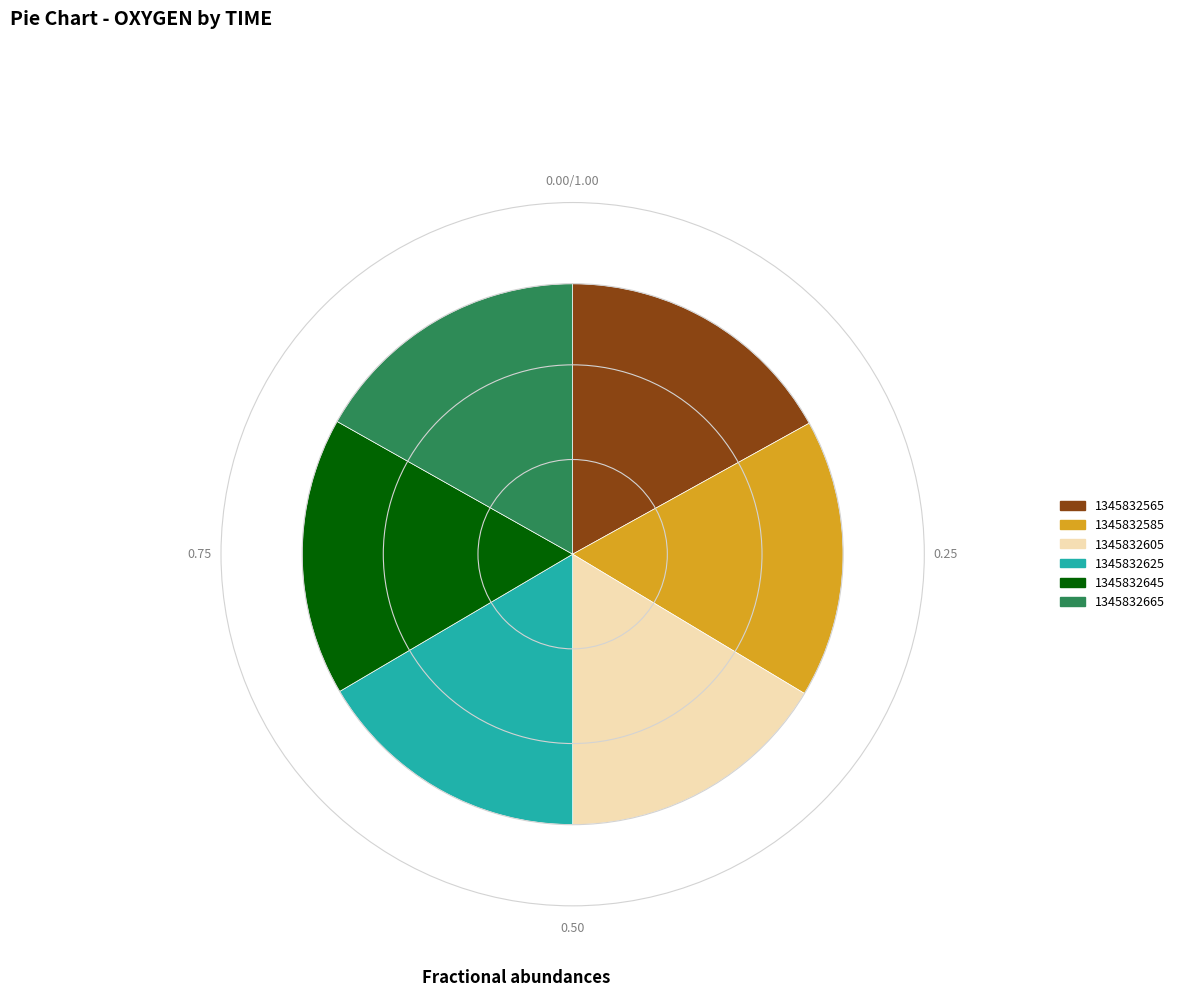

Do 1345832665 and 1345832625 together represent more than half of the pie?

No